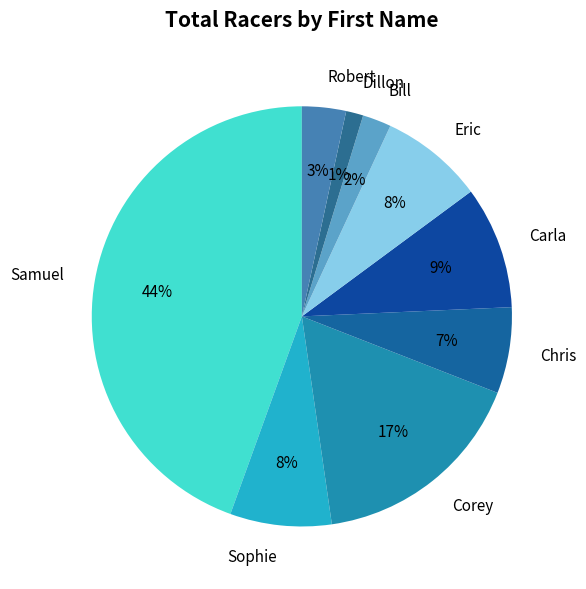

To the nearest percent, what is the combined percentage of Chris and Robert?

10%